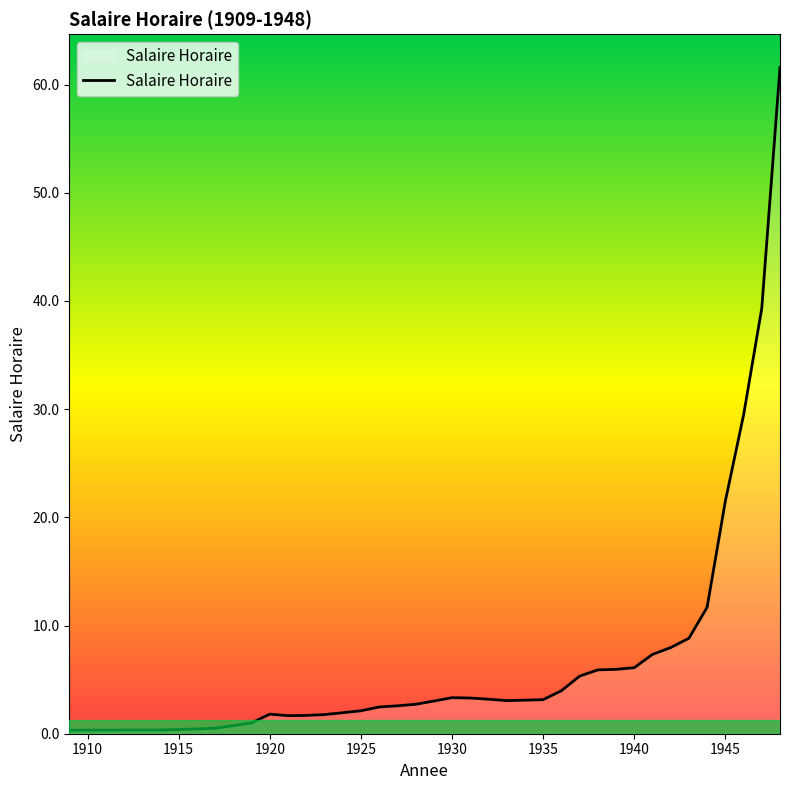

What is the difference between the maximum and minimum values?

61.3